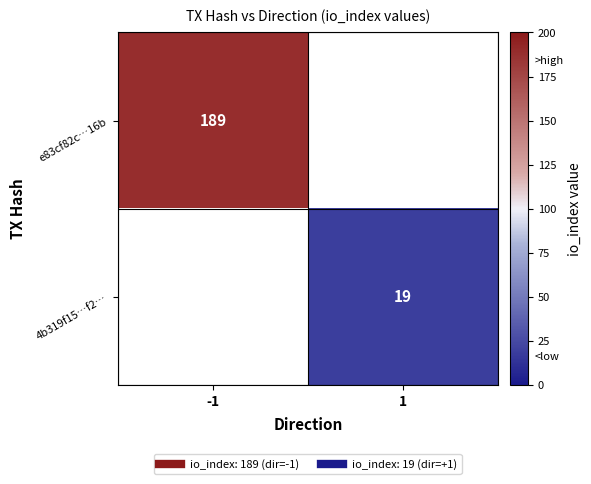

Is it true that 4b319f15…f2… equals 5.9 at 1?

False